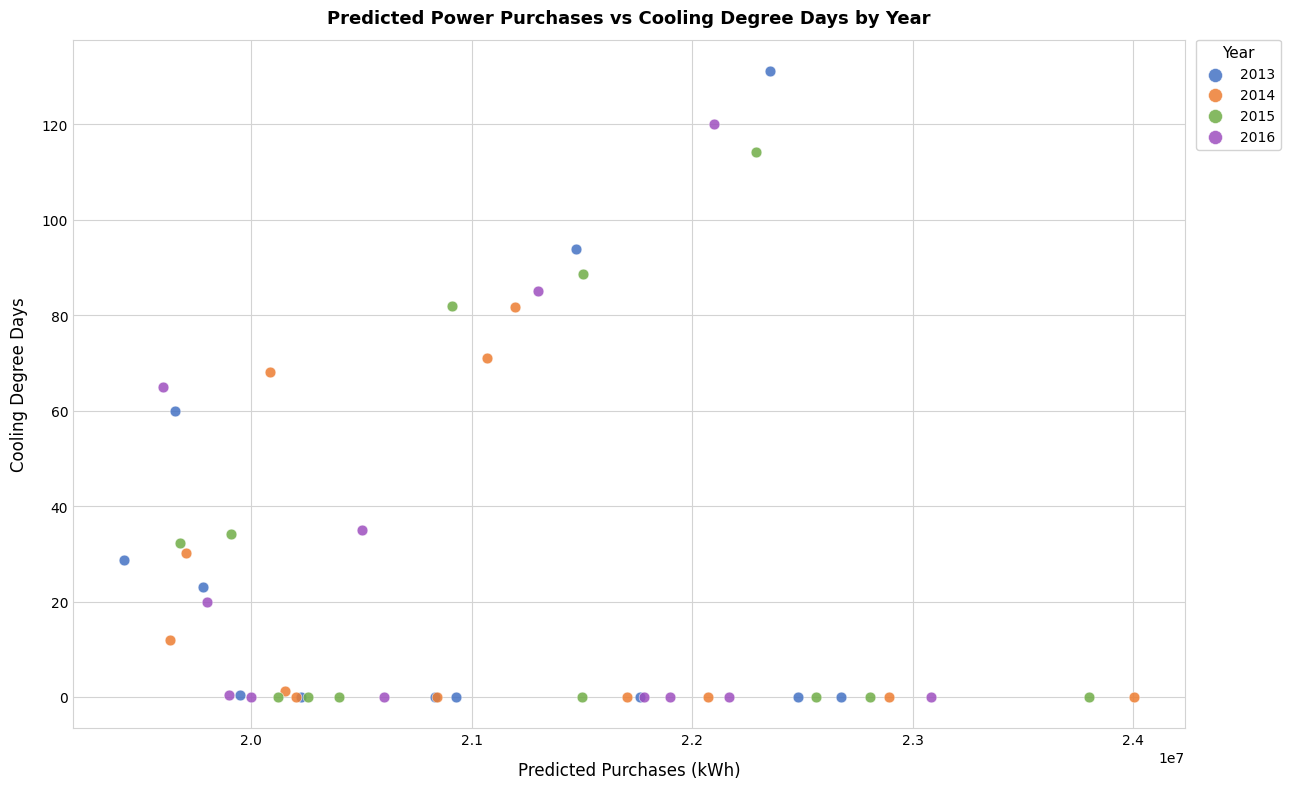

What are all the series names shown in the legend?

2013, 2014, 2015, 2016